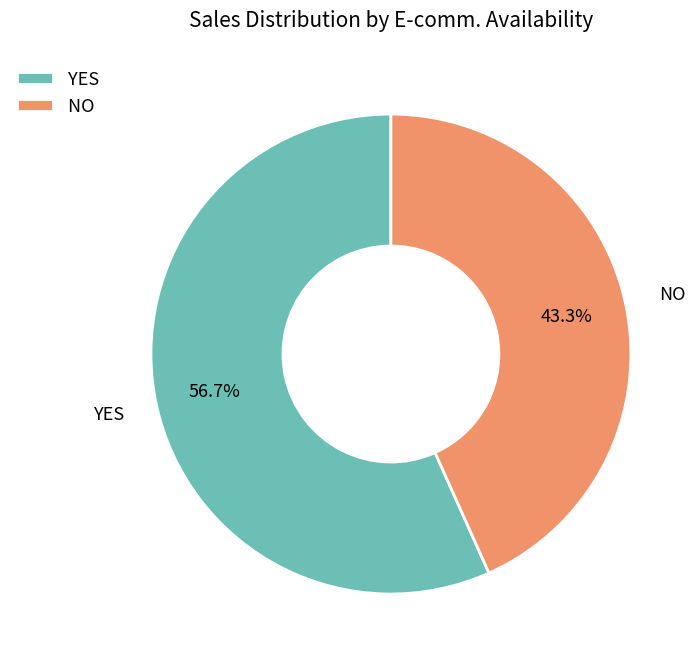

Combined, what portion of the pie is NO and YES?

100.0%